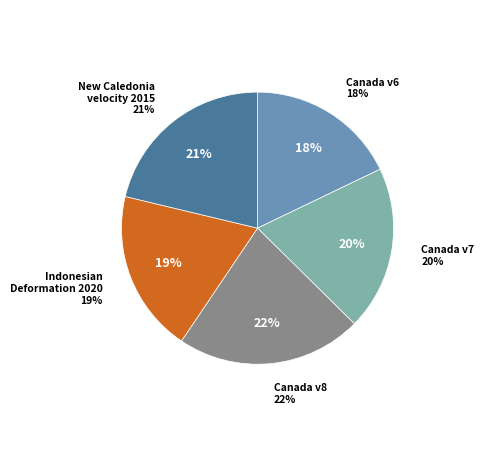

Which has a higher value, Canada velocity grid v6 or Indonesian Deformation Model 2020?

Indonesian Deformation Model 2020